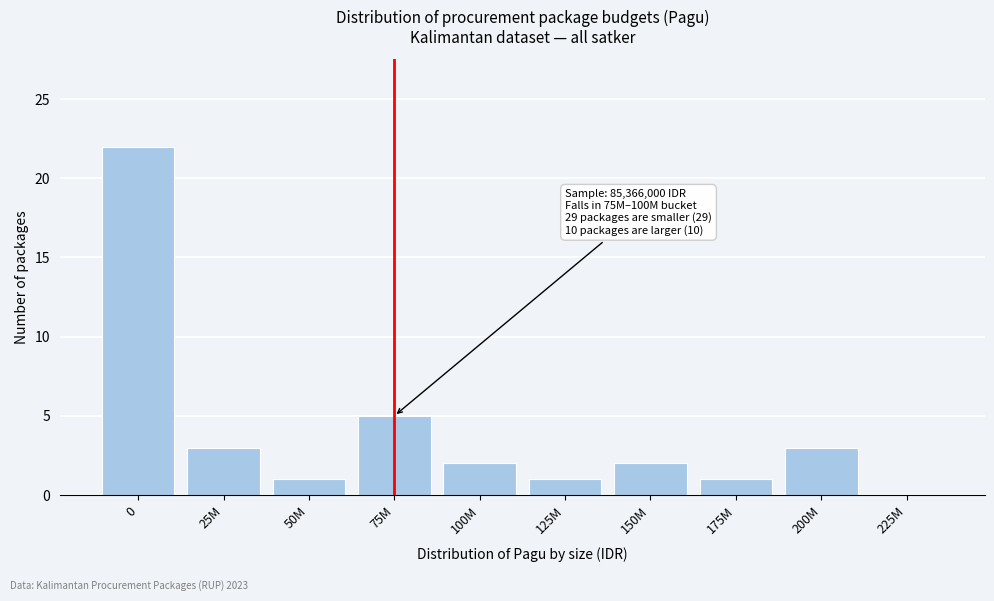

Reading left to right, extract all data points from this chart.

0=22	25M=3	50M=1	75M=5	100M=2	125M=1	150M=2	175M=1	200M=3	225M=0